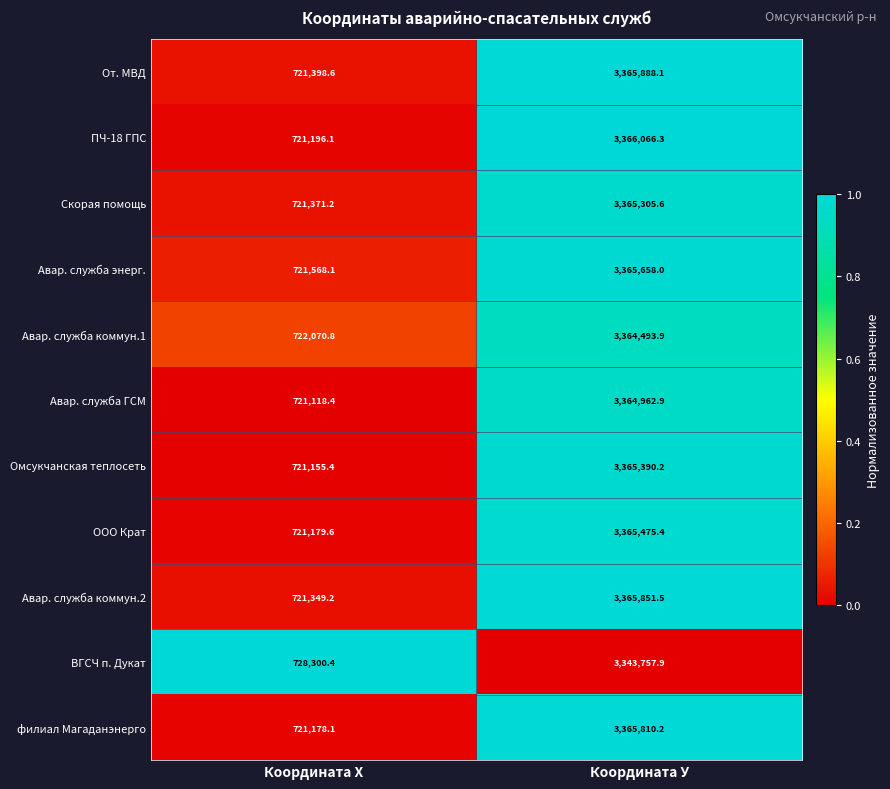

What is the total value across all series at Координата Х?

7941885.9